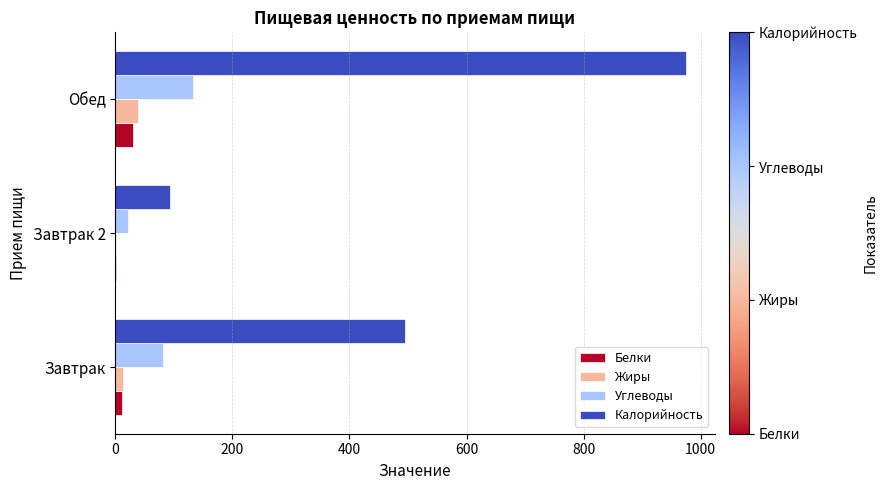

At which label is Калорийность closest to 534?

Завтрак